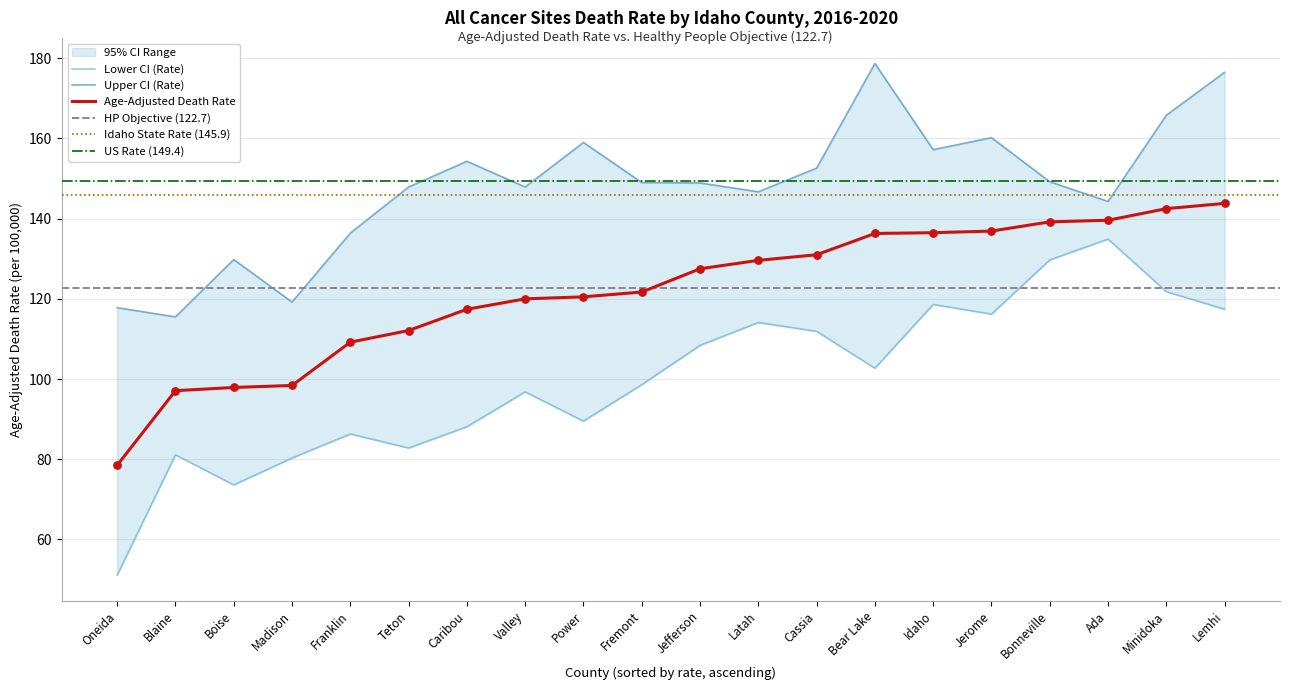

Is the value of Lower CI (Rate) at Valley greater than the value of Age-Adjusted Death Rate at Teton?

No